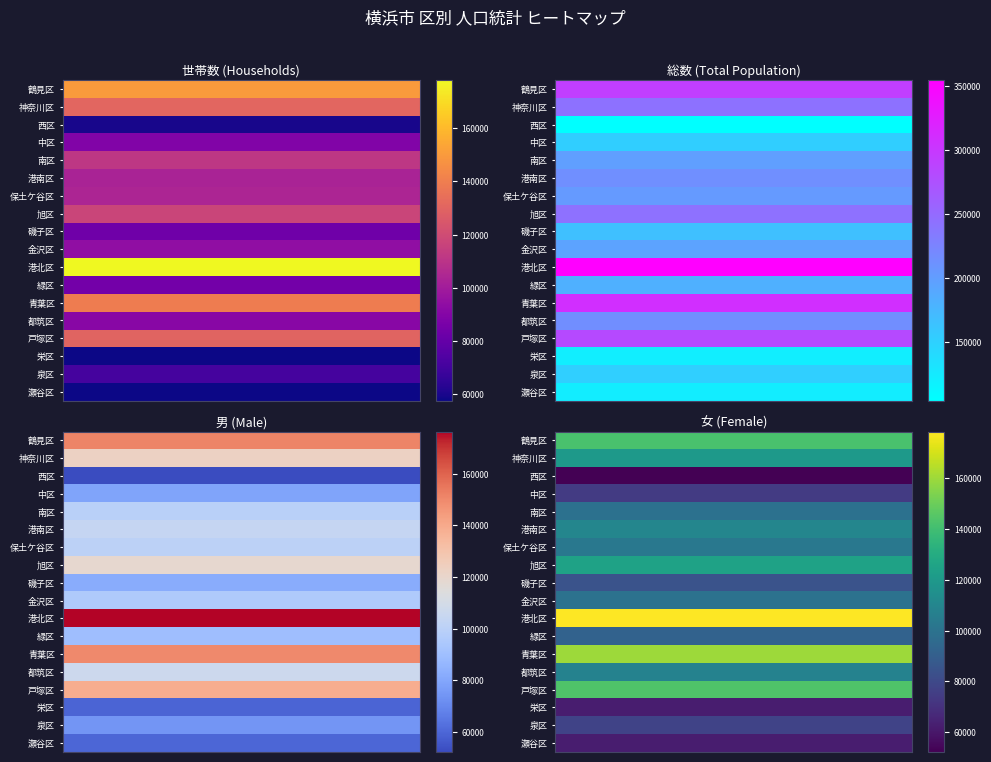

Rank the categories by 西区 value from lowest to highest.

西区, 中区, 鶴見区, 神奈川区